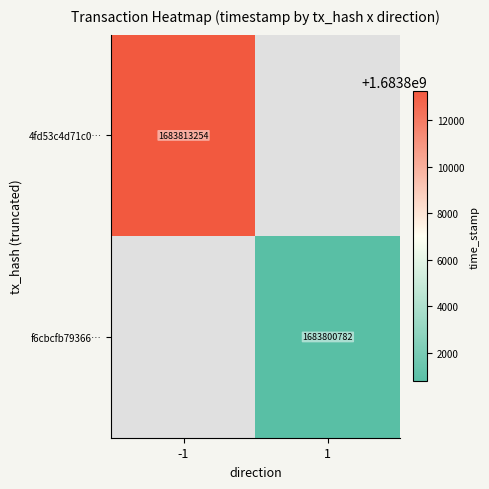

The f6cbcfb79366… series shows 1683800782 at 1. True or false?

True